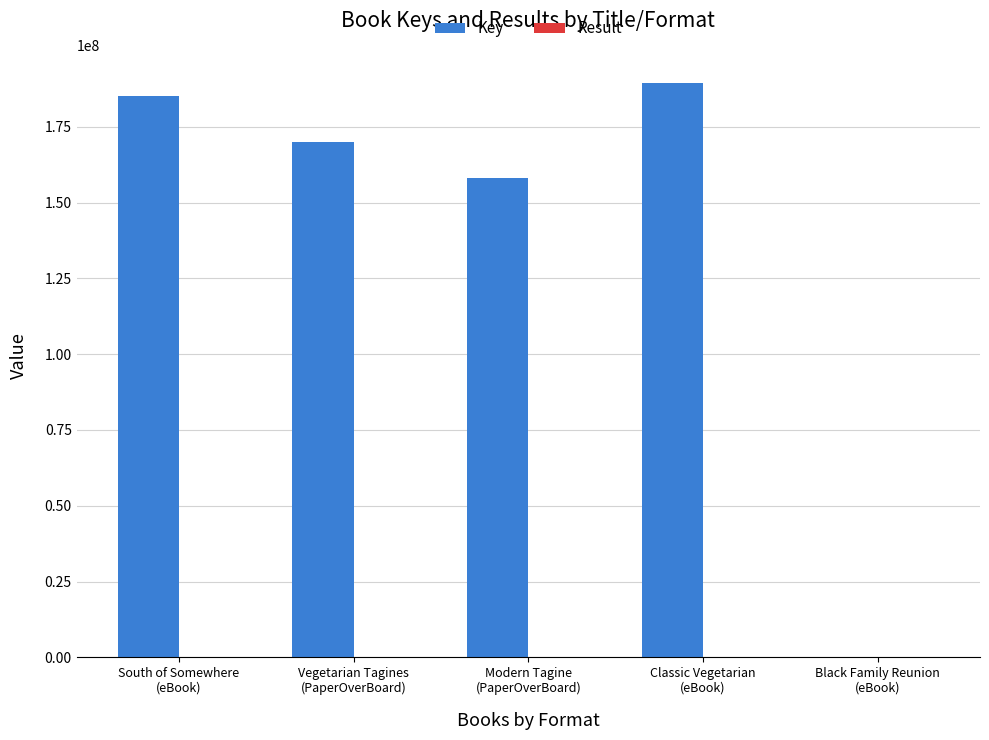

What is the highest value of the Key series?

189276465